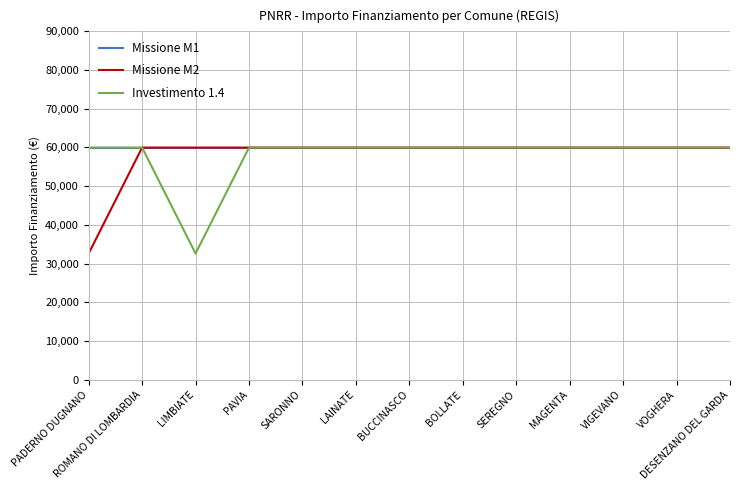

What is the lowest value of the Missione M1 series?

59966